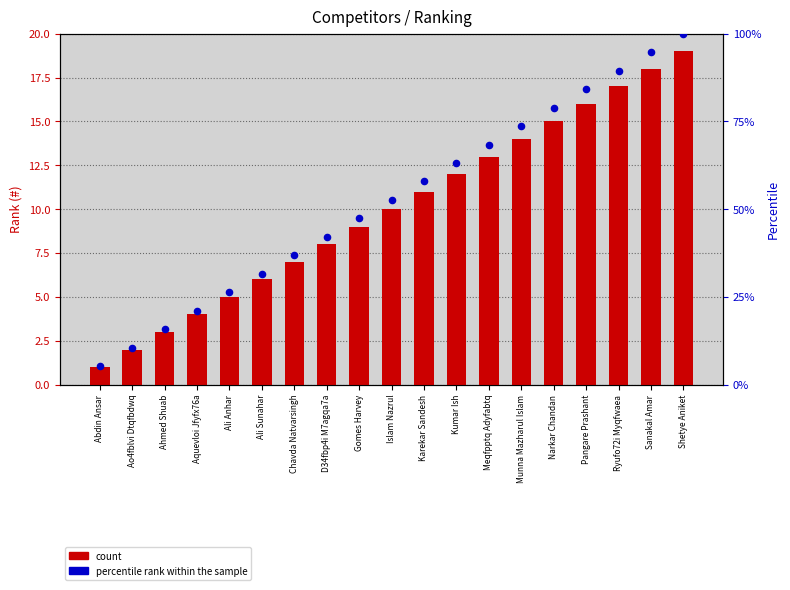

Which series contains the lowest Y value?

count